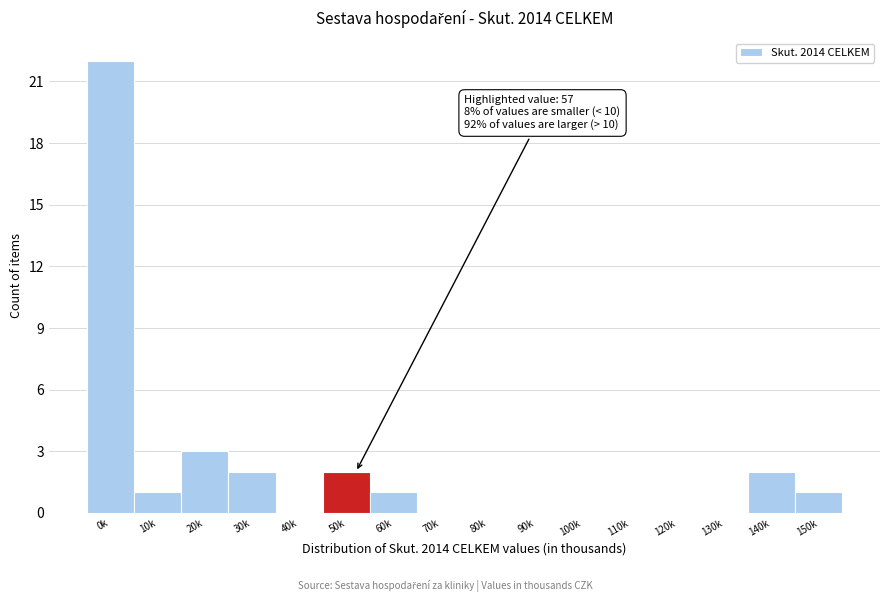

Reading right to left, what are all the values shown in this chart?

150k=1	140k=2	130k=0	120k=0	110k=0	100k=0	90k=0	80k=0	70k=0	60k=1	50k=2	40k=0	30k=2	20k=3	10k=1	0k=22